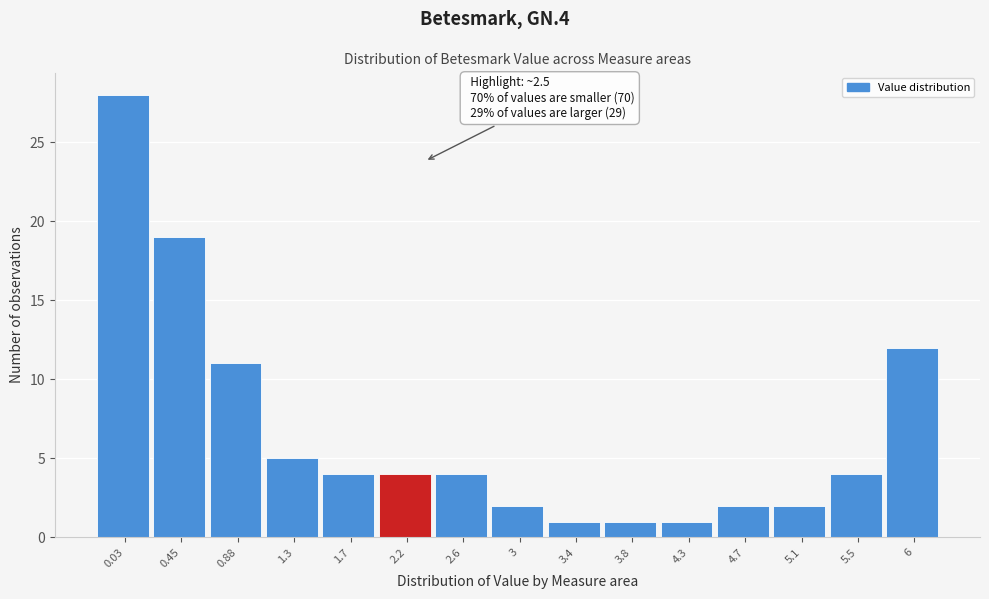

Reading right to left, transcribe all the data shown in this chart.

6=12	5.5=4	5.1=2	4.7=2	4.3=1	3.8=1	3.4=1	3=2	2.6=4	2.2=4	1.7=4	1.3=5	0.88=11	0.45=19	0.03=28